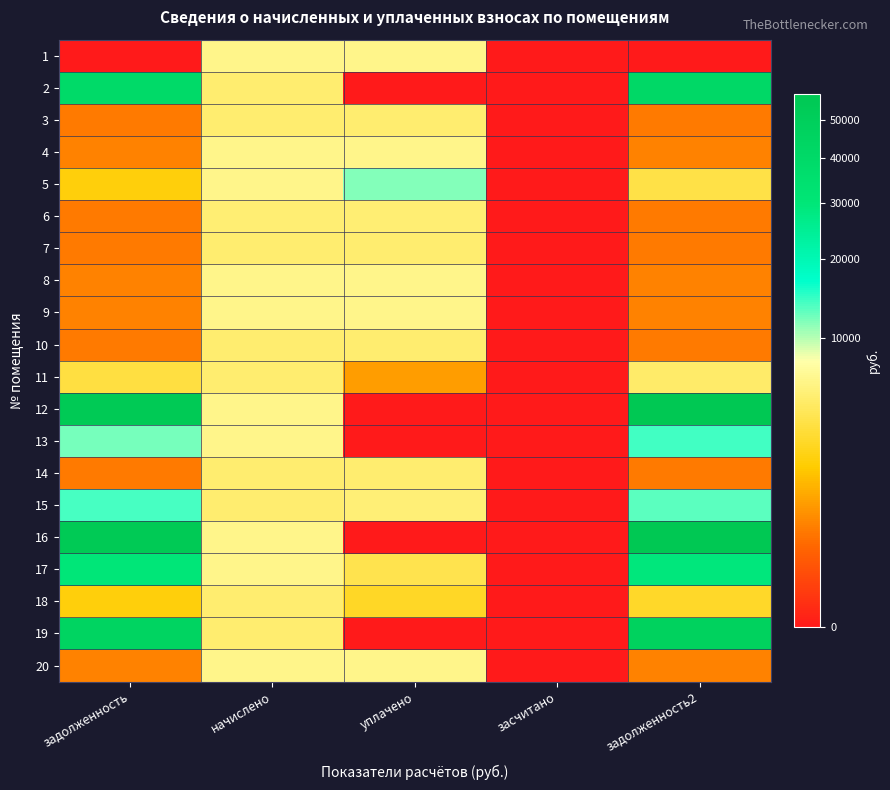

At уплачено, list the series in order from smallest to largest.

2, 12, 13, 16, 19, 11, 18, 17, 10, 3, 7, 14, 6, 15, 4, 8, 20, 9, 1, 5